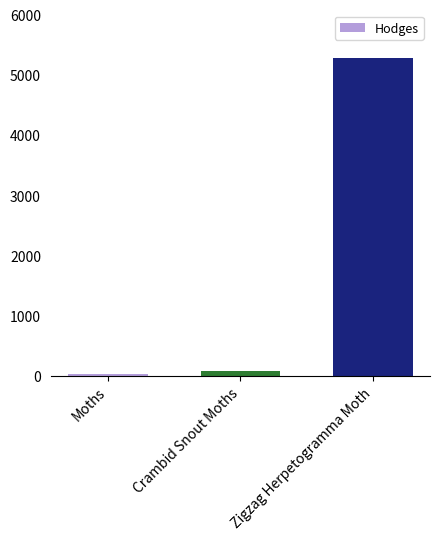

What is the average value?

1795.4